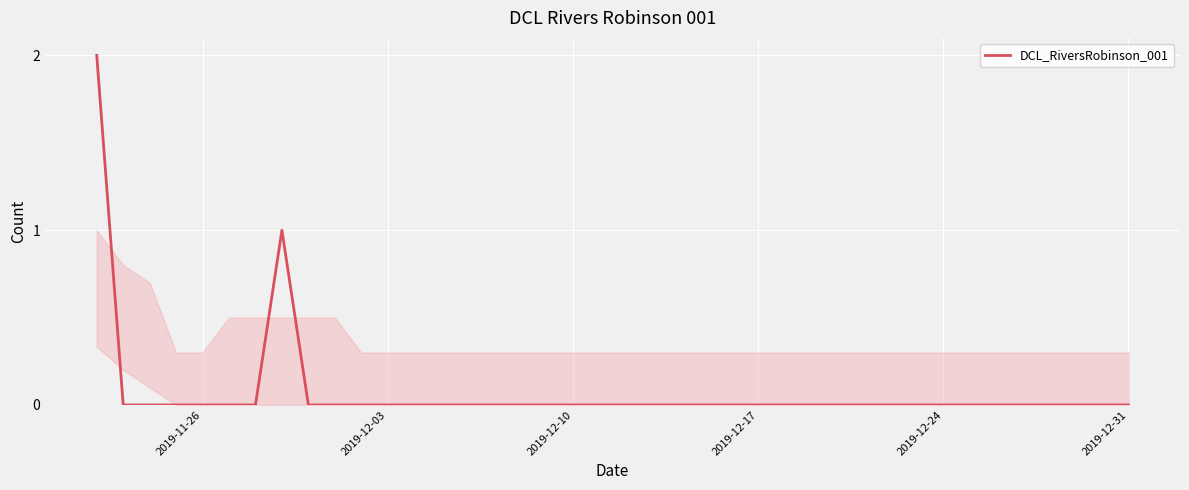

Is this an area chart (filled region under the line)?

Yes